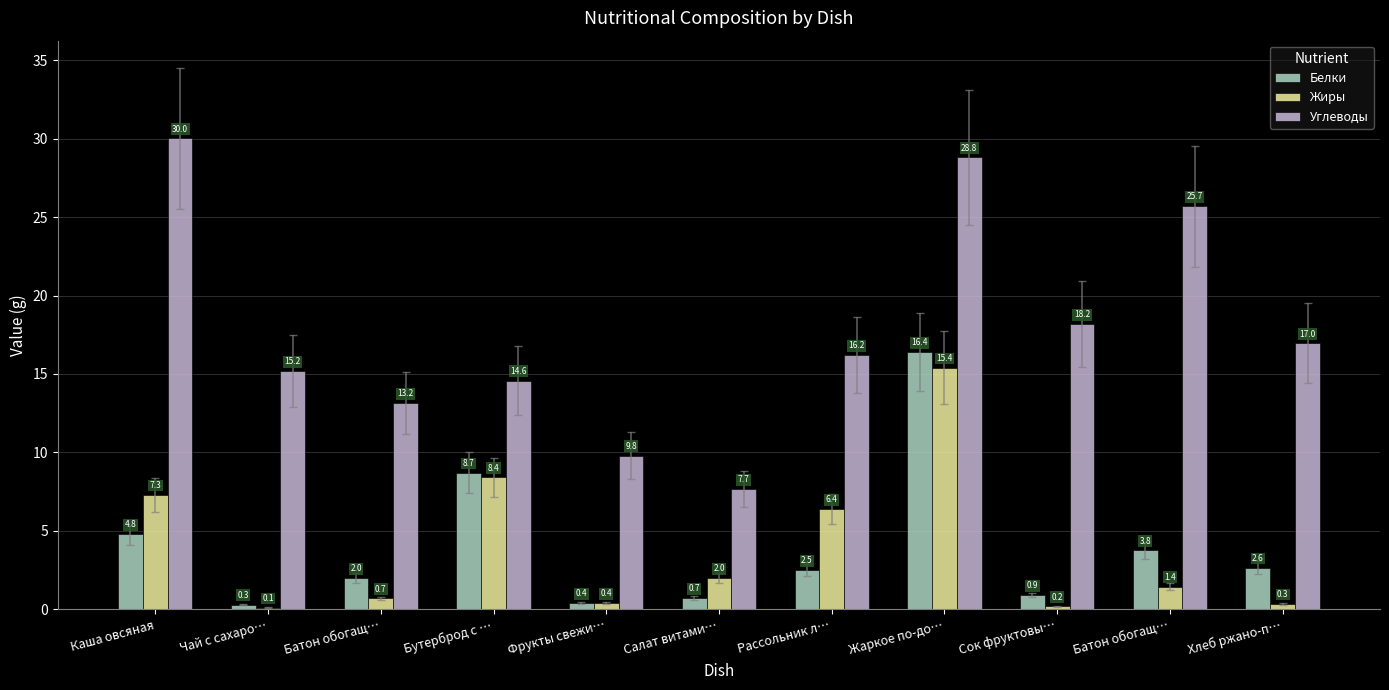

At which label does Белки reach its minimum?

Чай с сахаро…